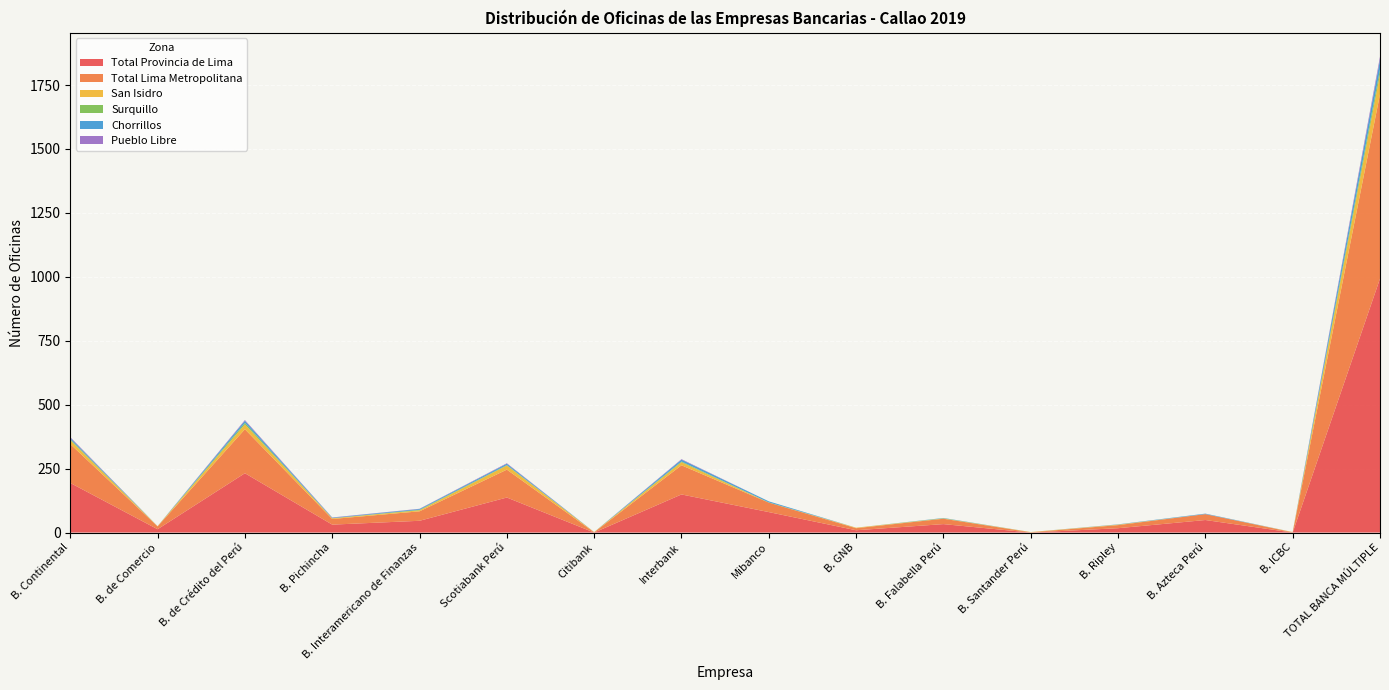

Reading left to right, what are all the values shown in this chart?

Total Provincia de Lima: B. Continental=194	B. de Comercio=13	B. de Crédito del Perú=232	B. Pichincha=31	B. Interamericano de Finanzas=46	Scotiabank Perú=137	Citibank=0	Interbank=149	Mibanco=80	B. GNB=9	B. Falabella Perú=33	B. Santander Perú=0	B. Ripley=17	B. Azteca Perú=49	B. ICBC=0	TOTAL BANCA MÚLTIPLE=993
Total Lima Metropolitana: B. Continental=152	B. de Comercio=11	B. de Crédito del Perú=172	B. Pichincha=22	B. Interamericano de Finanzas=37	Scotiabank Perú=109	Citibank=1	Interbank=114	Mibanco=37	B. GNB=8	B. Falabella Perú=21	B. Santander Perú=1	B. Ripley=12	B. Azteca Perú=23	B. ICBC=1	TOTAL BANCA MÚLTIPLE=721
San Isidro: B. Continental=15	B. de Comercio=1	B. de Crédito del Perú=19	B. Pichincha=3	B. Interamericano de Finanzas=4	Scotiabank Perú=16	Citibank=1	Interbank=12	Mibanco=0	B. GNB=2	B. Falabella Perú=1	B. Santander Perú=1	B. Ripley=2	B. Azteca Perú=0	B. ICBC=1	TOTAL BANCA MÚLTIPLE=78
Surquillo: B. Continental=4	B. de Comercio=0	B. de Crédito del Perú=6	B. Pichincha=0	B. Interamericano de Finanzas=2	Scotiabank Perú=2	Citibank=0	Interbank=3	Mibanco=1	B. GNB=0	B. Falabella Perú=1	B. Santander Perú=0	B. Ripley=0	B. Azteca Perú=0	B. ICBC=0	TOTAL BANCA MÚLTIPLE=19
Chorrillos: B. Continental=5	B. de Comercio=0	B. de Crédito del Perú=8	B. Pichincha=2	B. Interamericano de Finanzas=3	Scotiabank Perú=5	Citibank=0	Interbank=7	Mibanco=4	B. GNB=0	B. Falabella Perú=1	B. Santander Perú=0	B. Ripley=1	B. Azteca Perú=2	B. ICBC=0	TOTAL BANCA MÚLTIPLE=38
Pueblo Libre: B. Continental=3	B. de Comercio=0	B. de Crédito del Perú=3	B. Pichincha=1	B. Interamericano de Finanzas=1	Scotiabank Perú=2	Citibank=0	Interbank=2	Mibanco=0	B. GNB=0	B. Falabella Perú=0	B. Santander Perú=0	B. Ripley=0	B. Azteca Perú=0	B. ICBC=0	TOTAL BANCA MÚLTIPLE=12